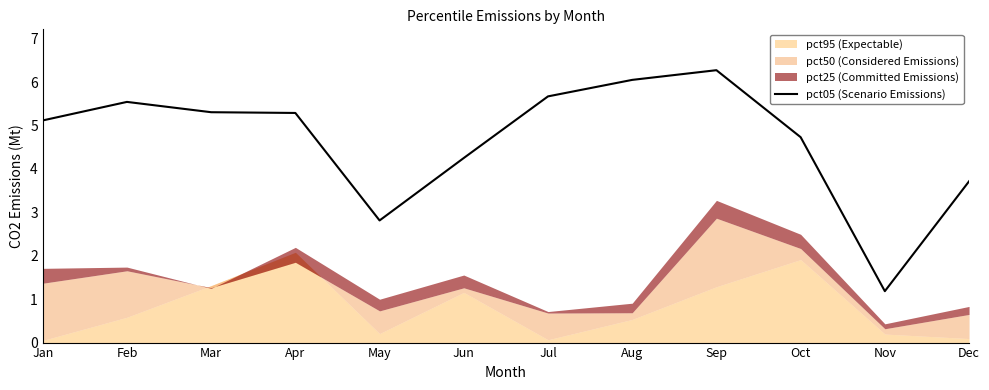

Is it true that pct05 (Scenario Emissions) equals 6.4 at Oct?

False